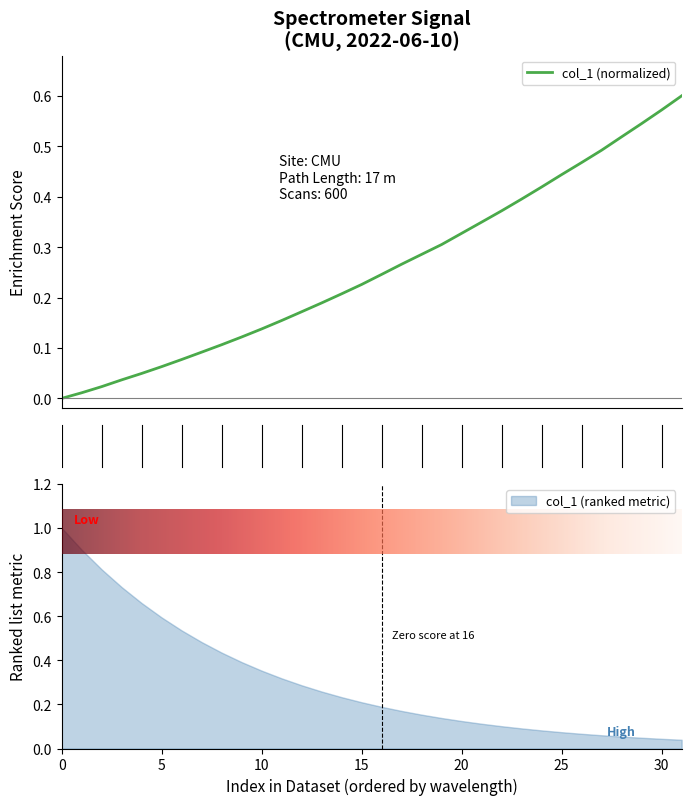

True or false: the data shows 0.2 at 19.

False